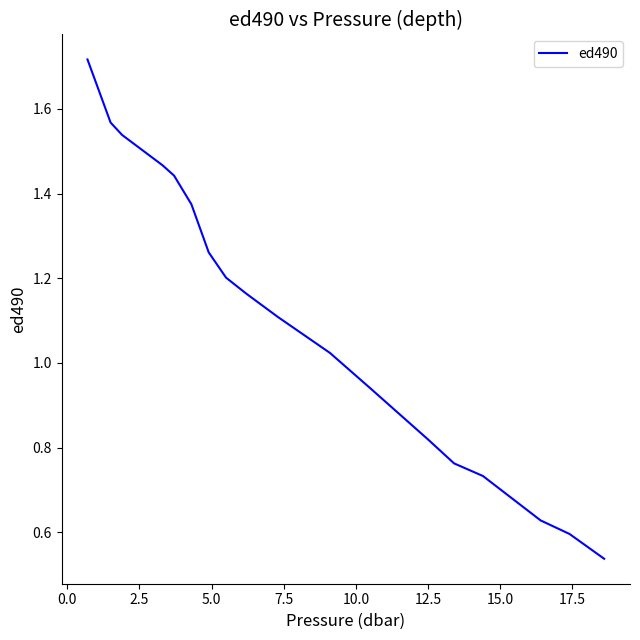

Is this an area chart (filled region under the line)?

No